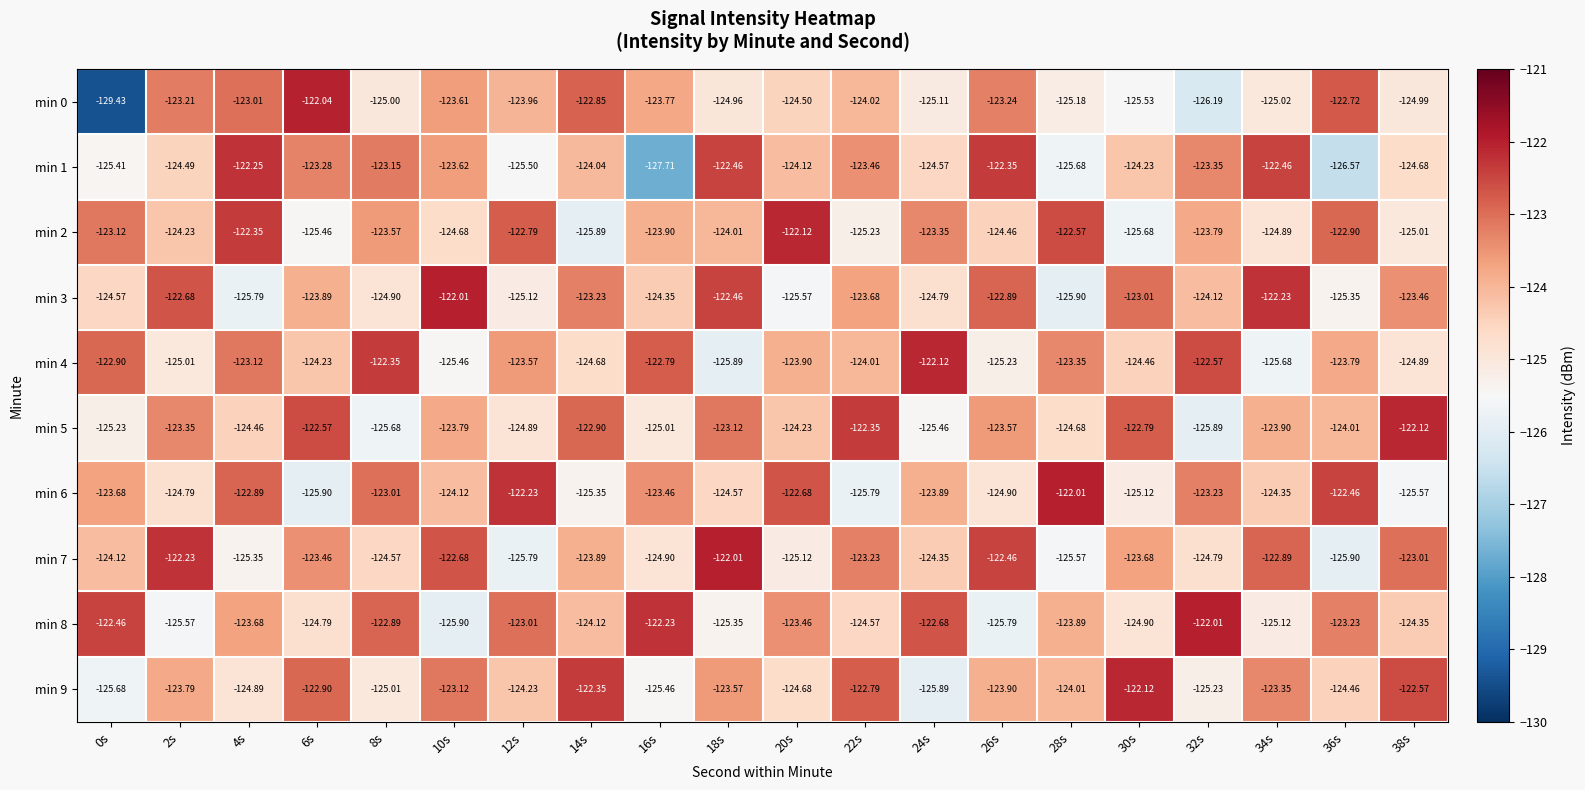

Is the value of min 0 at 28s greater than the value of min 9 at 36s?

No